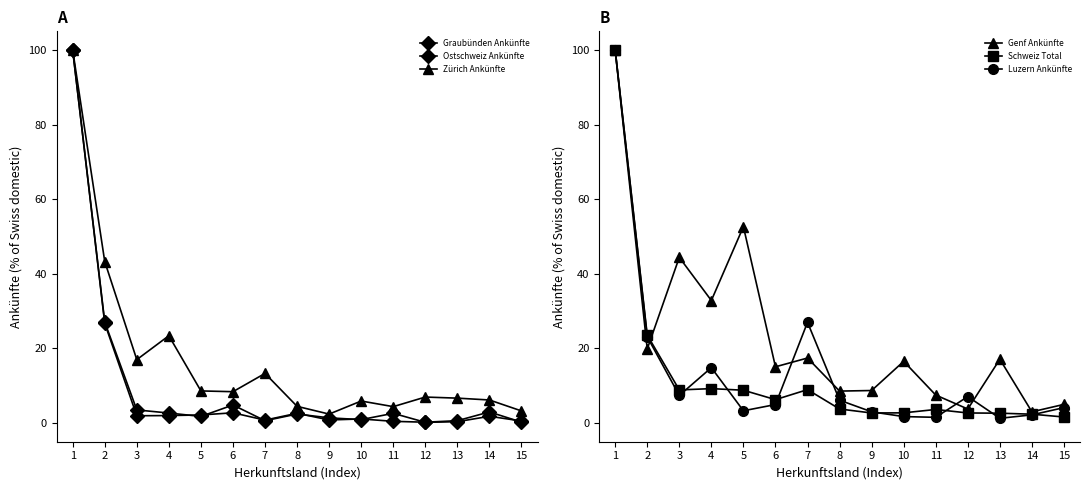

What are all the series names shown in the legend?

Graubünden Ankünfte, Ostschweiz Ankünfte, Zürich Ankünfte, Genf Ankünfte, Schweiz Total, Luzern Ankünfte